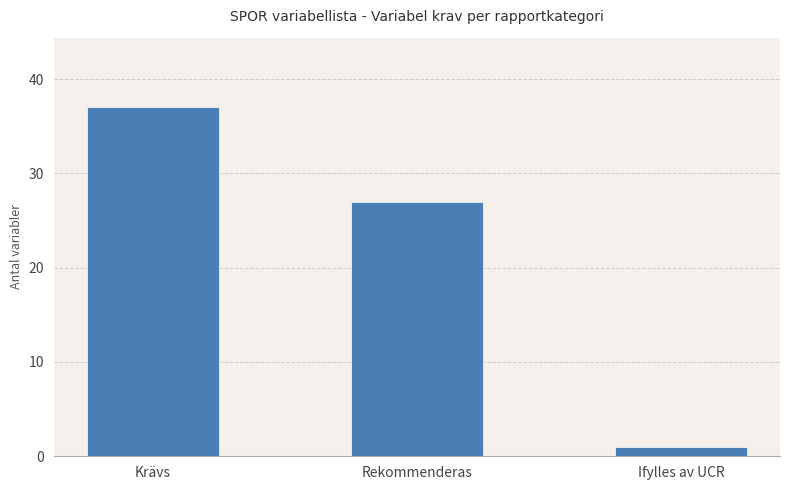

What position from the right is Krävs?

3